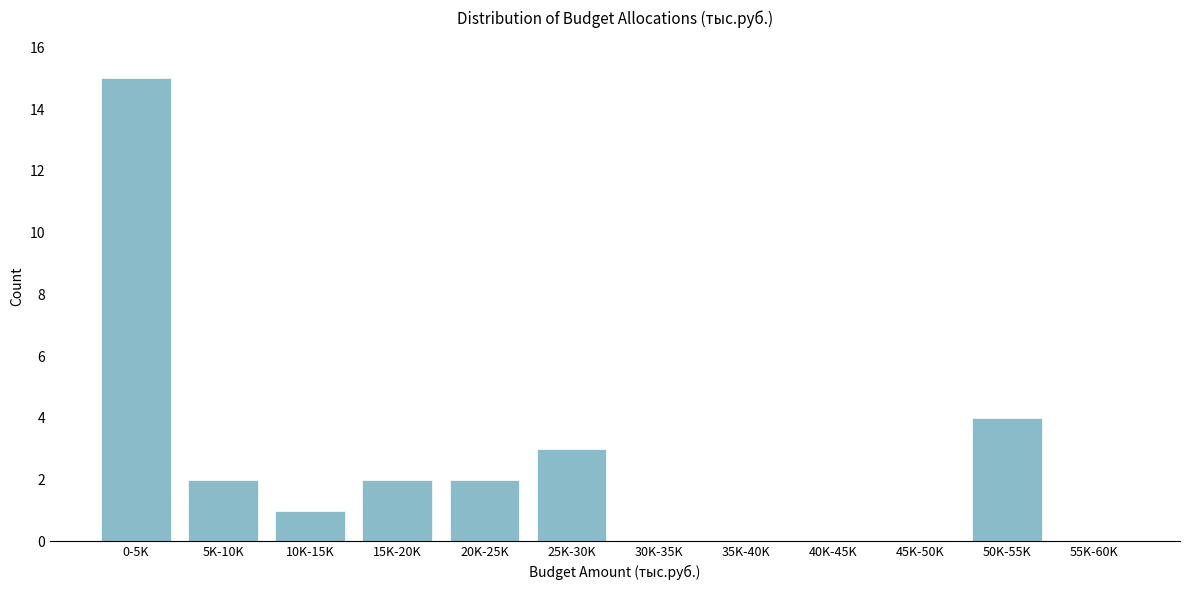

Reading right to left, what are all the values shown in this chart?

55K-60K=0	50K-55K=4	45K-50K=0	40K-45K=0	35K-40K=0	30K-35K=0	25K-30K=3	20K-25K=2	15K-20K=2	10K-15K=1	5K-10K=2	0-5K=15